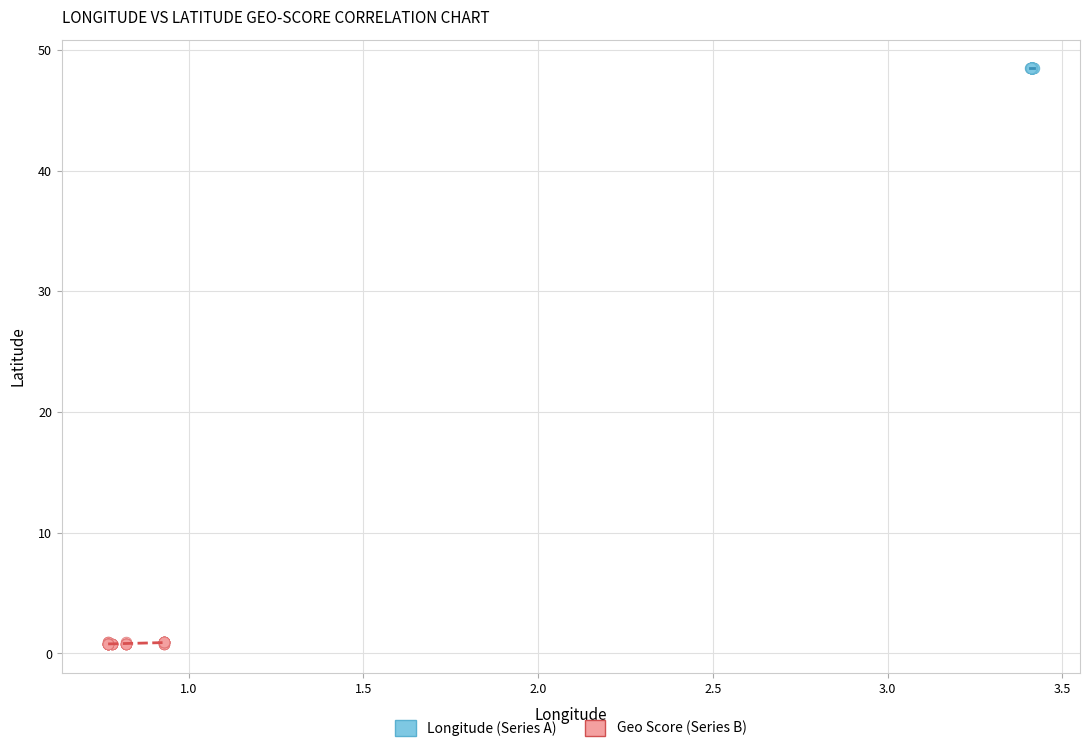

Which series has the widest spread of Y values?

Geo Score (Series B)